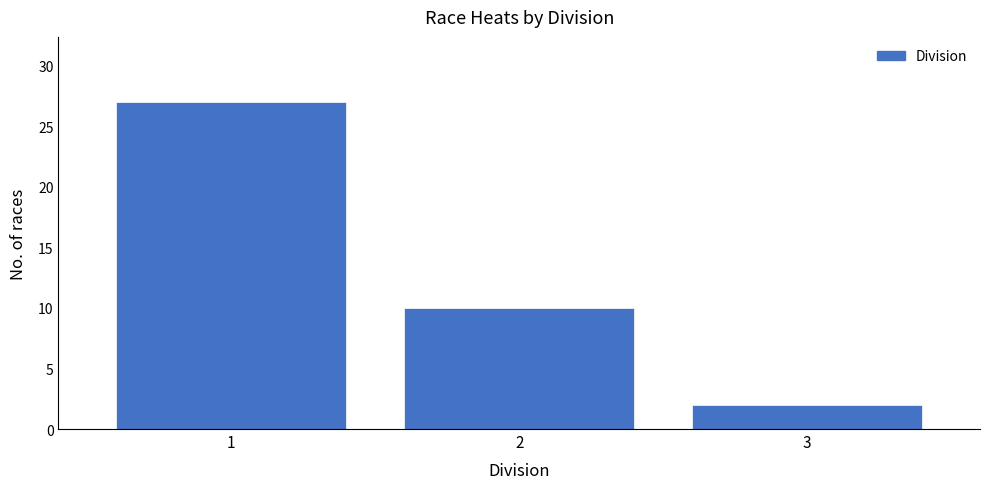

Reading left to right, transcribe all the data shown in this chart.

1=27	2=10	3=2